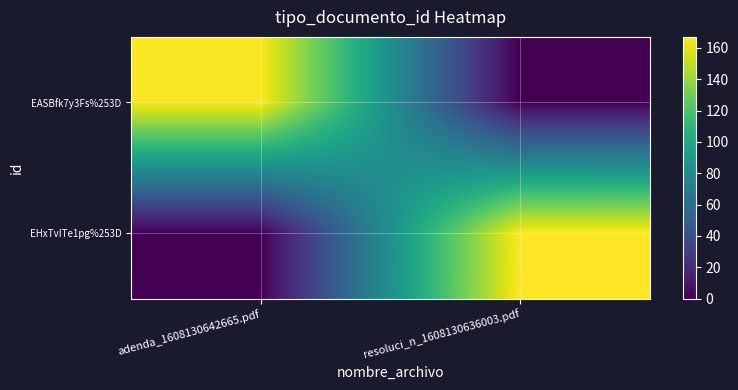

List the series in order of their peak value, highest first.

EHxTvITe1pg%253D, EASBfk7y3Fs%253D